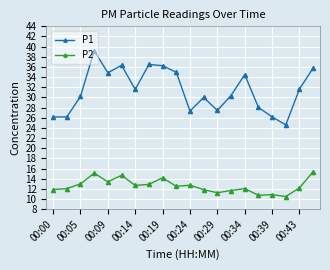

What is the sum of all P2 values?

251.7